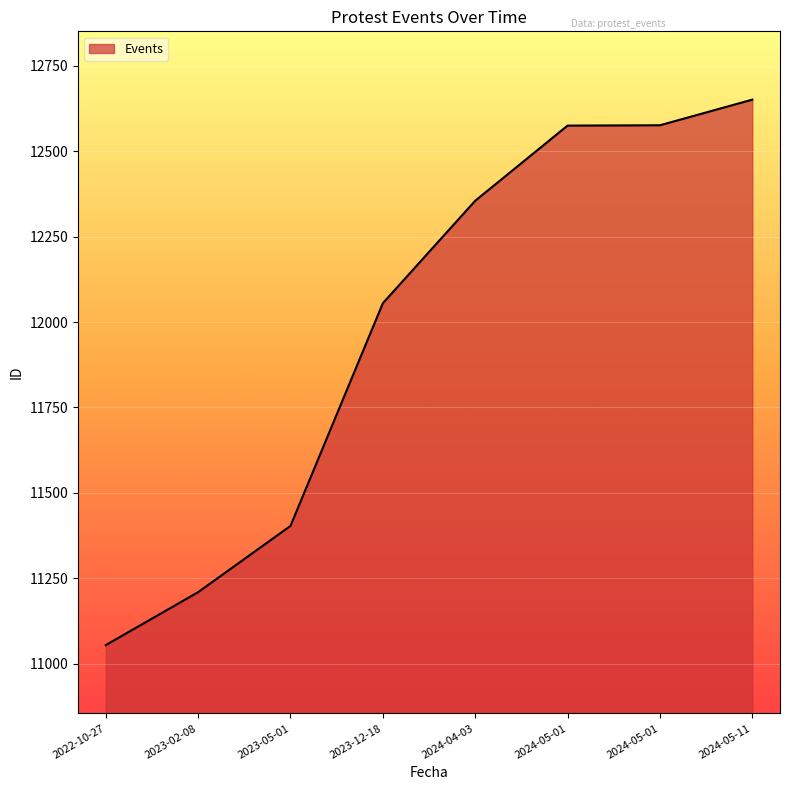

What is the value of the 7th point from the left?

12575